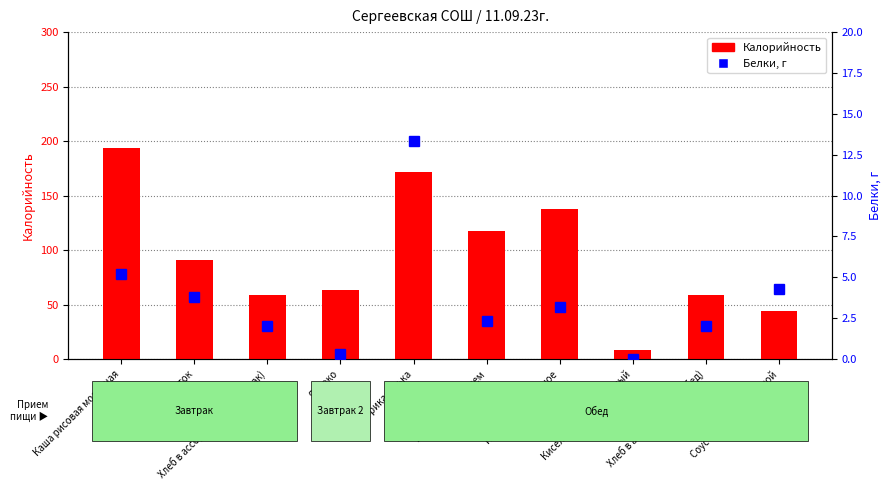

Is it true that Белки equals 1.7 at Каша рисовая молочная?

False